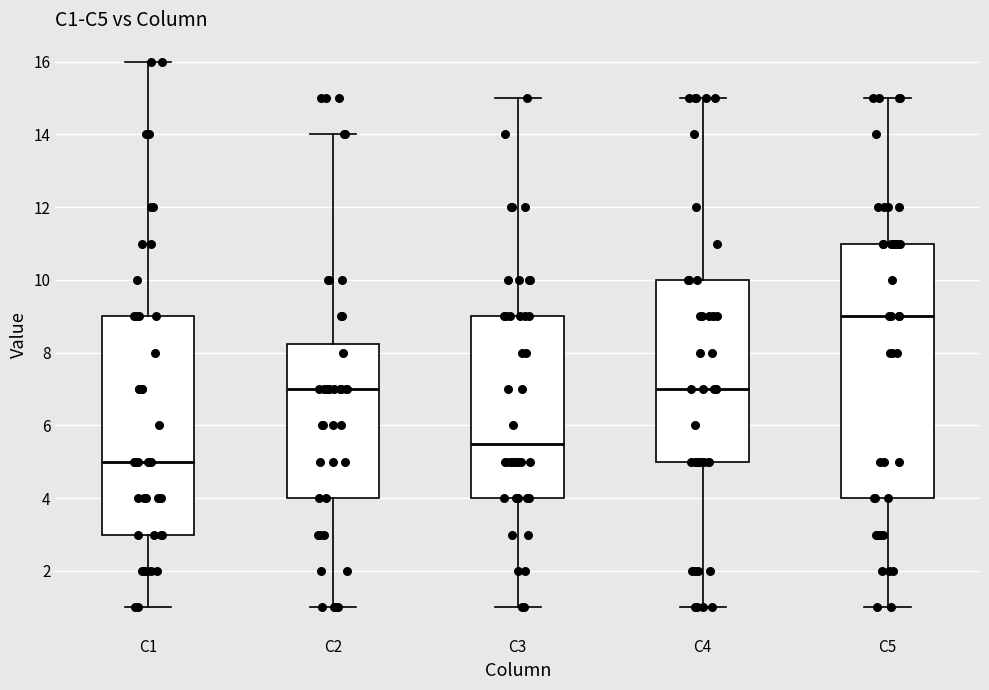

Which box is the tallest, from its lower edge to its upper edge?

C5